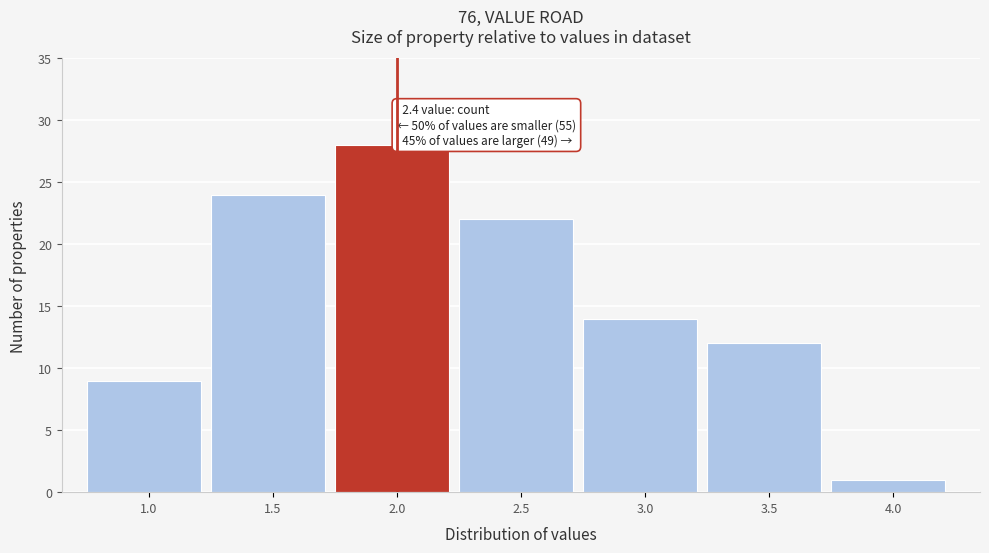

Reading left to right, list all the values displayed in this chart.

1.0=9	1.5=24	2.0=28	2.5=22	3.0=14	3.5=12	4.0=1